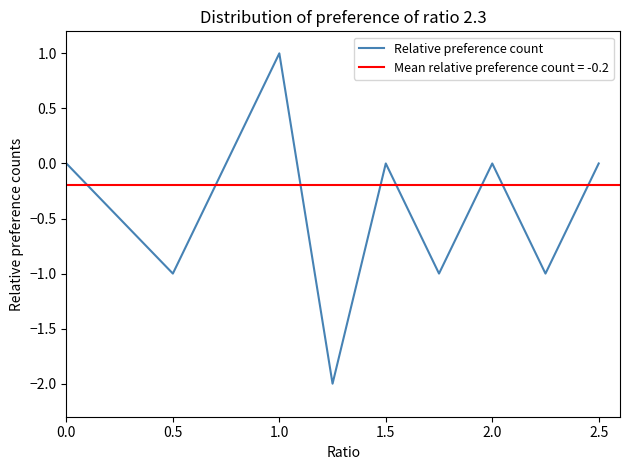

Is it true that Relative preference count equals 1.0 at 1.0?

True